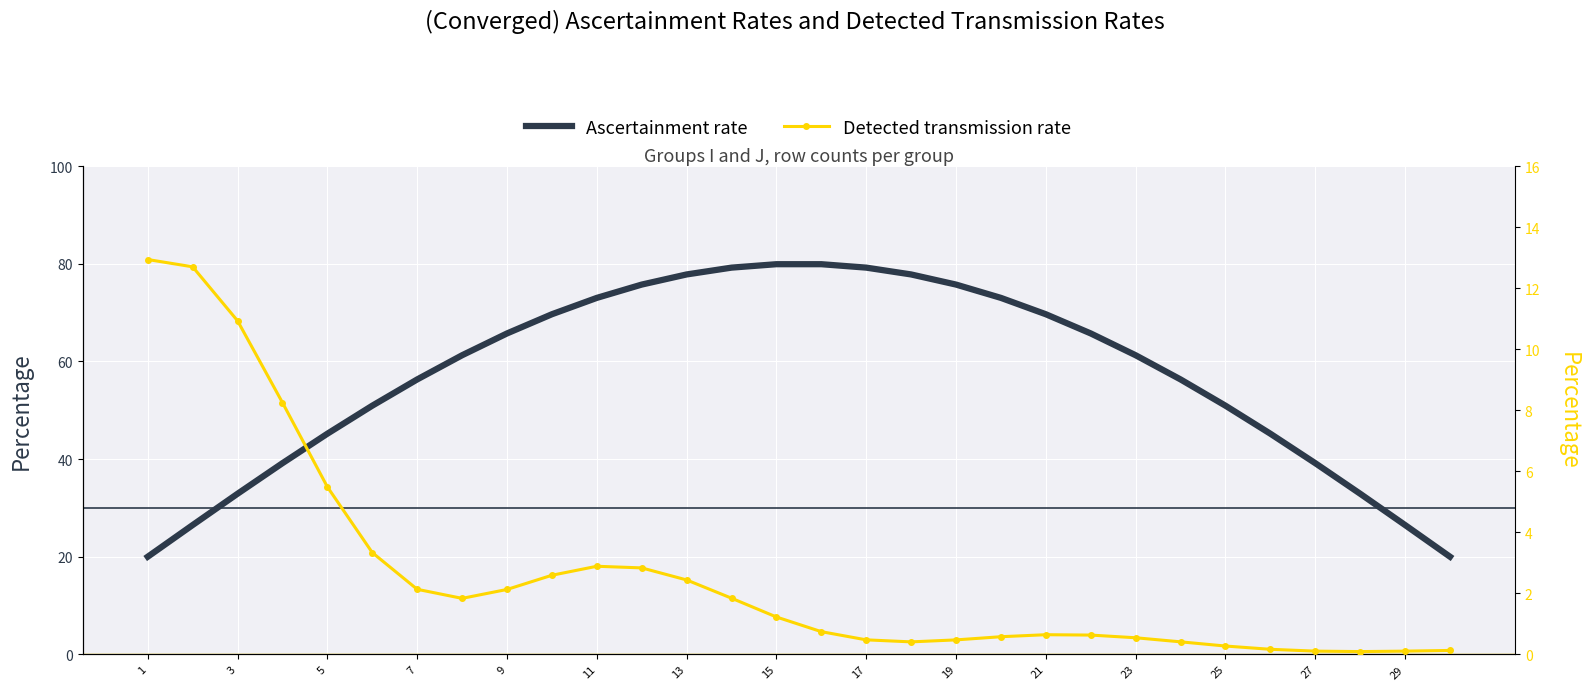

Reading left to right, what are all the values shown in this chart?

Ascertainment rate: 20.0	26.5	32.9	39.2	45.2	50.9	56.3	61.3	65.7	69.7	73.0	75.7	77.8	79.2	79.9	79.9	79.2	77.8	75.7	73.0	69.7	65.7	61.3	56.3	50.9	45.2	39.2	32.9	26.5	20.0
Detected transmission rate: 12.9	12.7	10.9	8.3	5.5	3.3	2.1	1.8	2.1	2.6	2.9	2.8	2.4	1.8	1.2	0.7	0.5	0.4	0.5	0.6	0.6	0.6	0.5	0.4	0.3	0.2	0.1	0.1	0.1	0.1